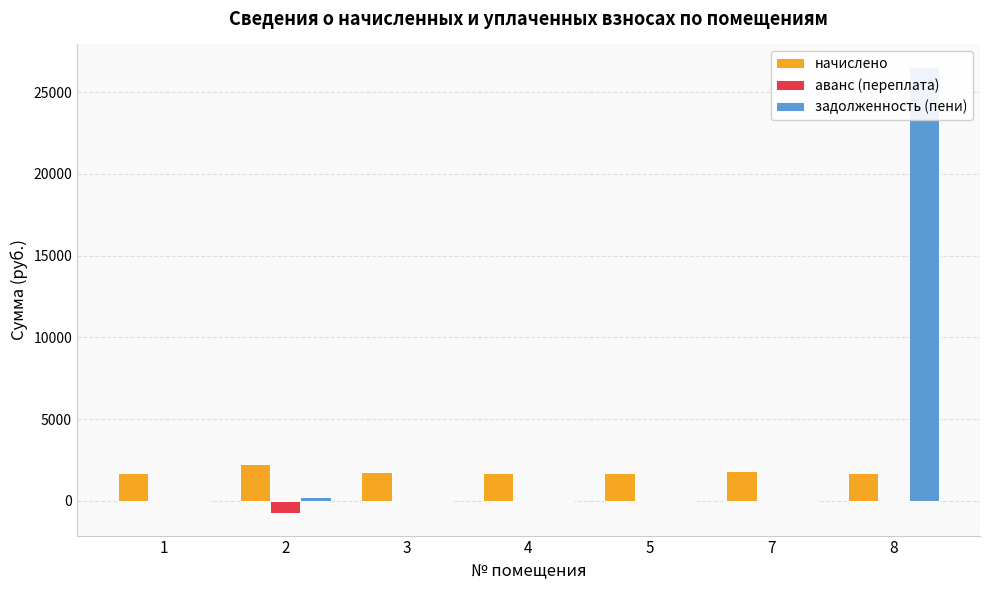

At how many categories does at least one series exceed 24883?

1